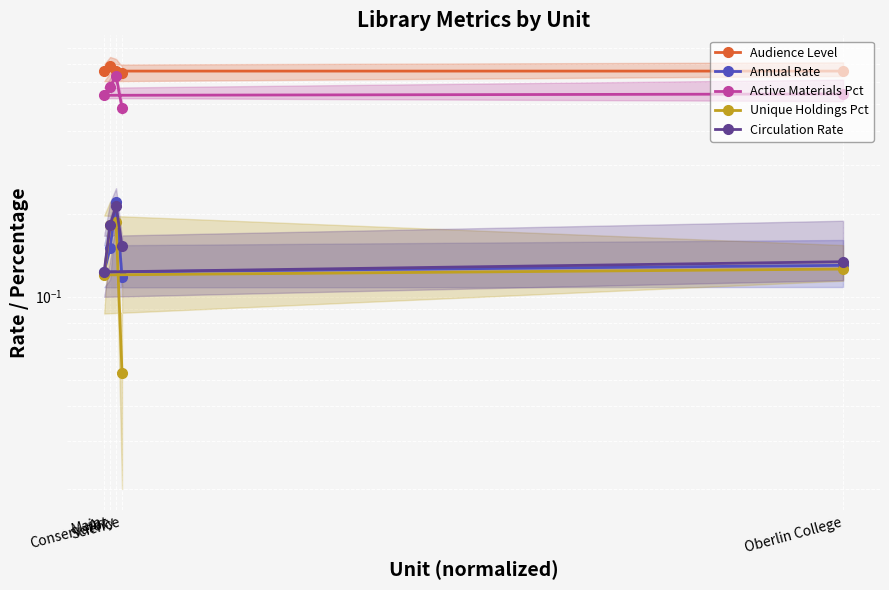

True or false: Circulation Rate and Audience Level intersect in this chart.

False